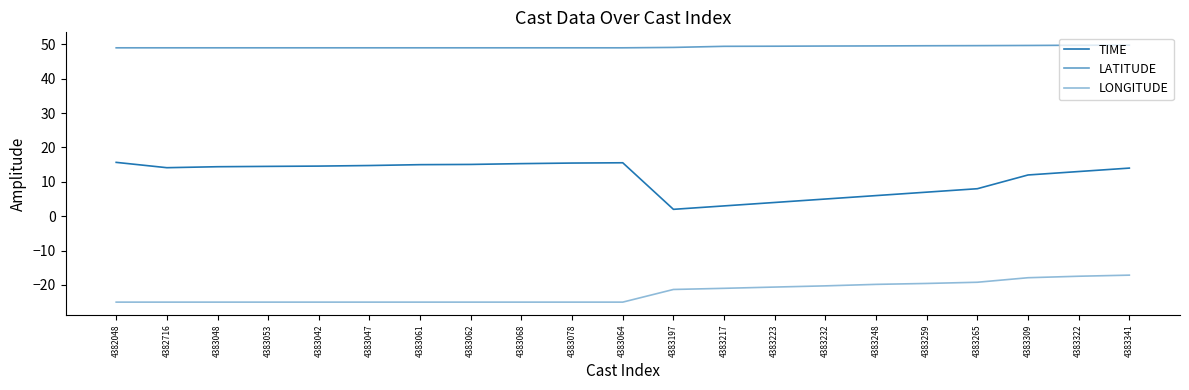

Is this an area chart (filled region under the line)?

No